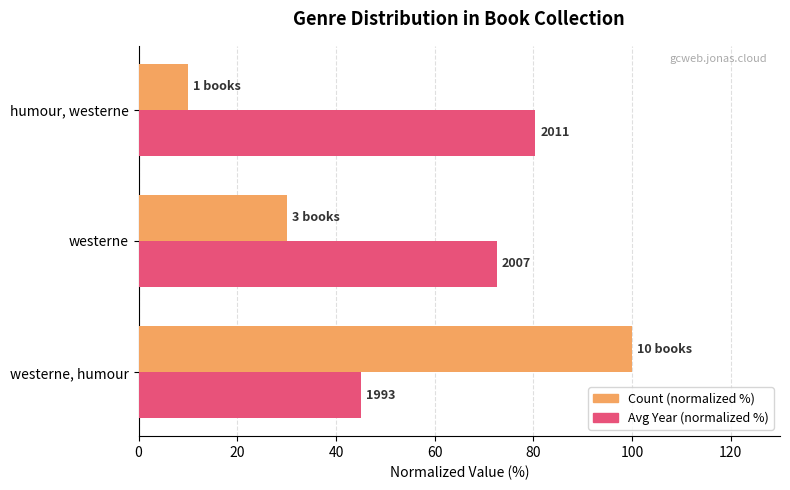

What are all the series names shown in the legend?

Count (normalized %), Avg Year (normalized %)